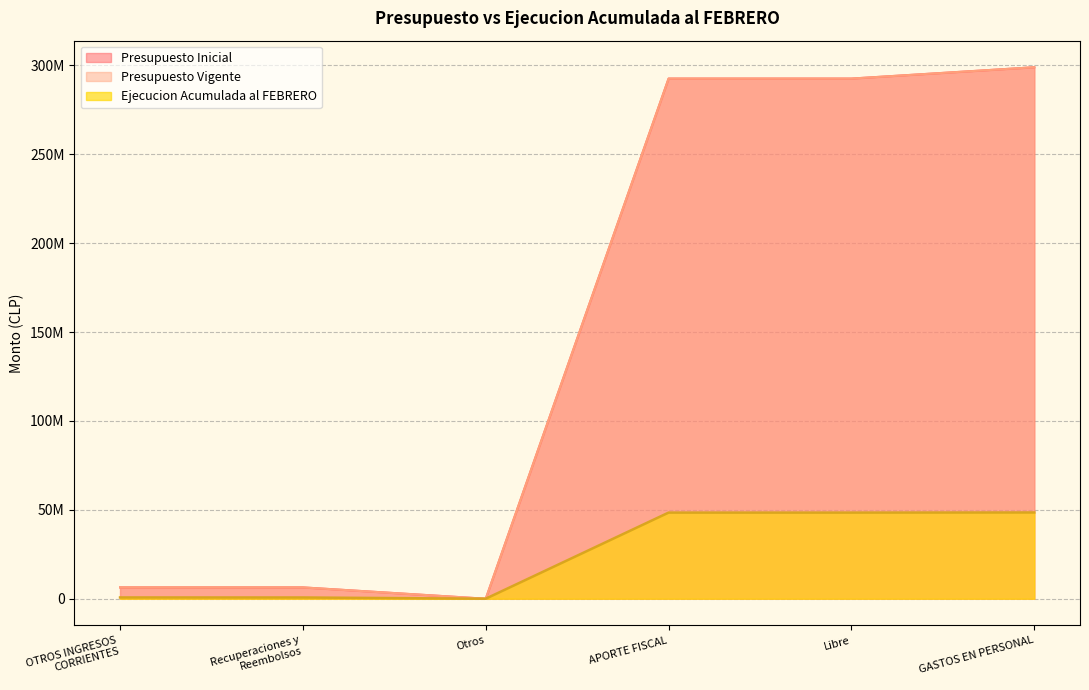

At which label does Ejecucion Acumulada al FEBRERO reach its minimum?

Otros